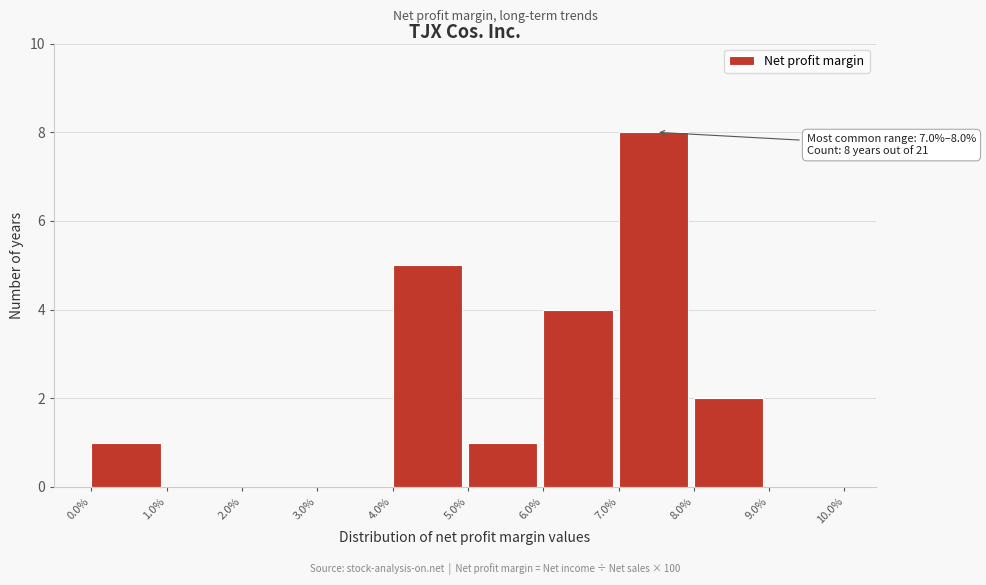

Reading left to right, what are all the values shown in this chart?

0.0%=1	1.0%=0	2.0%=0	3.0%=0	4.0%=5	5.0%=1	6.0%=4	7.0%=8	8.0%=2	9.0%=0